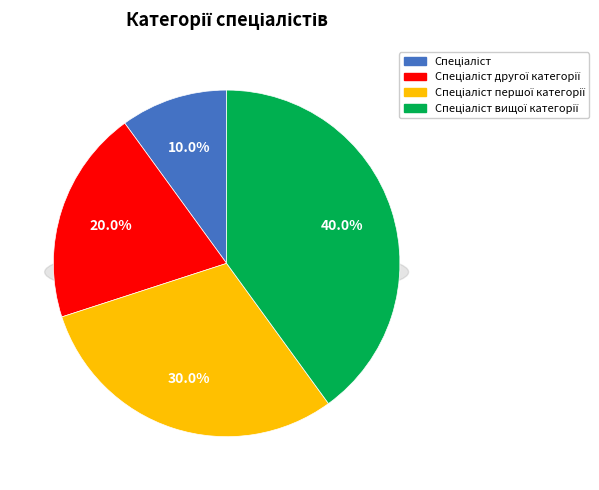

What is the ratio of the value at Спеціаліст першої категорії to the value at Спеціаліст?

3.0